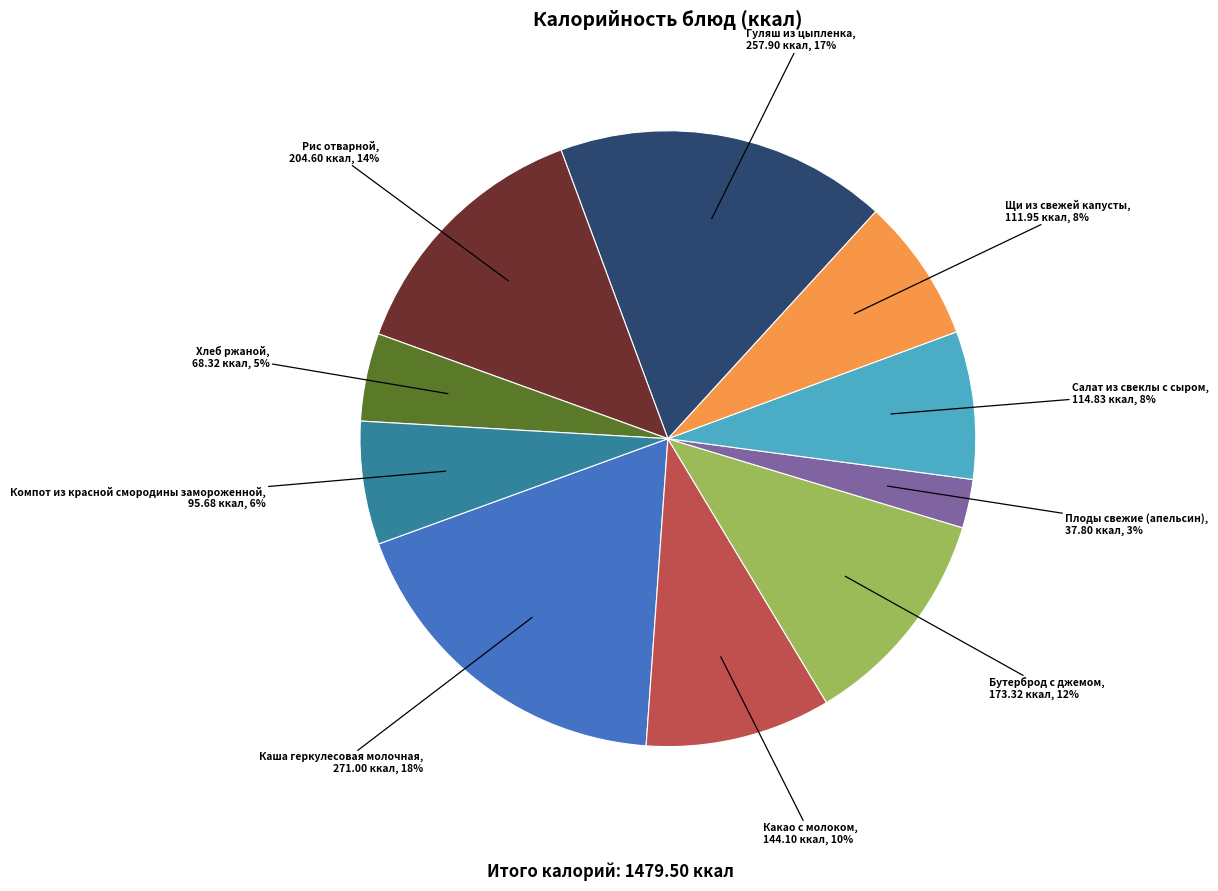

Is it true that Какао с молоком is 10% of the pie?

True